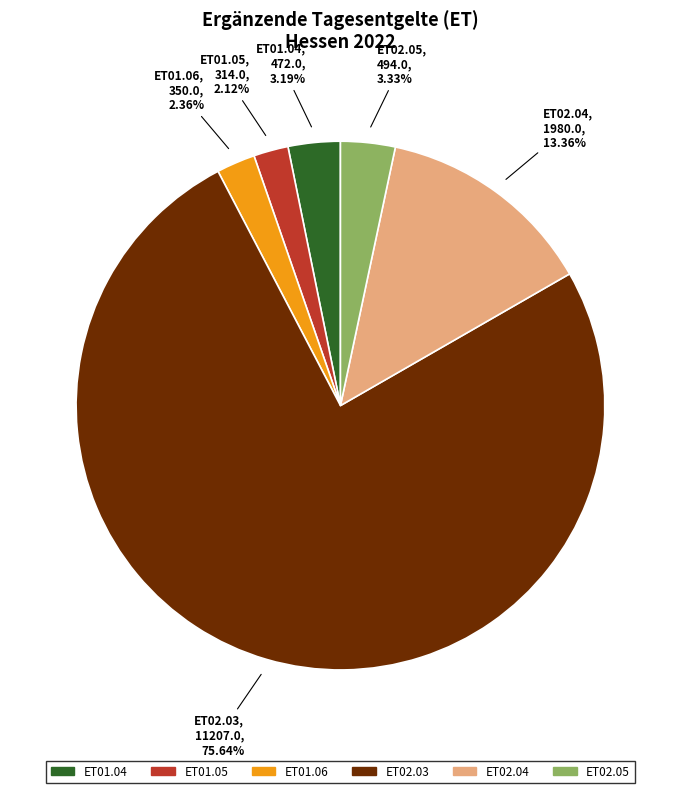

How much of the chart is everything except ET02.03?

24.4%